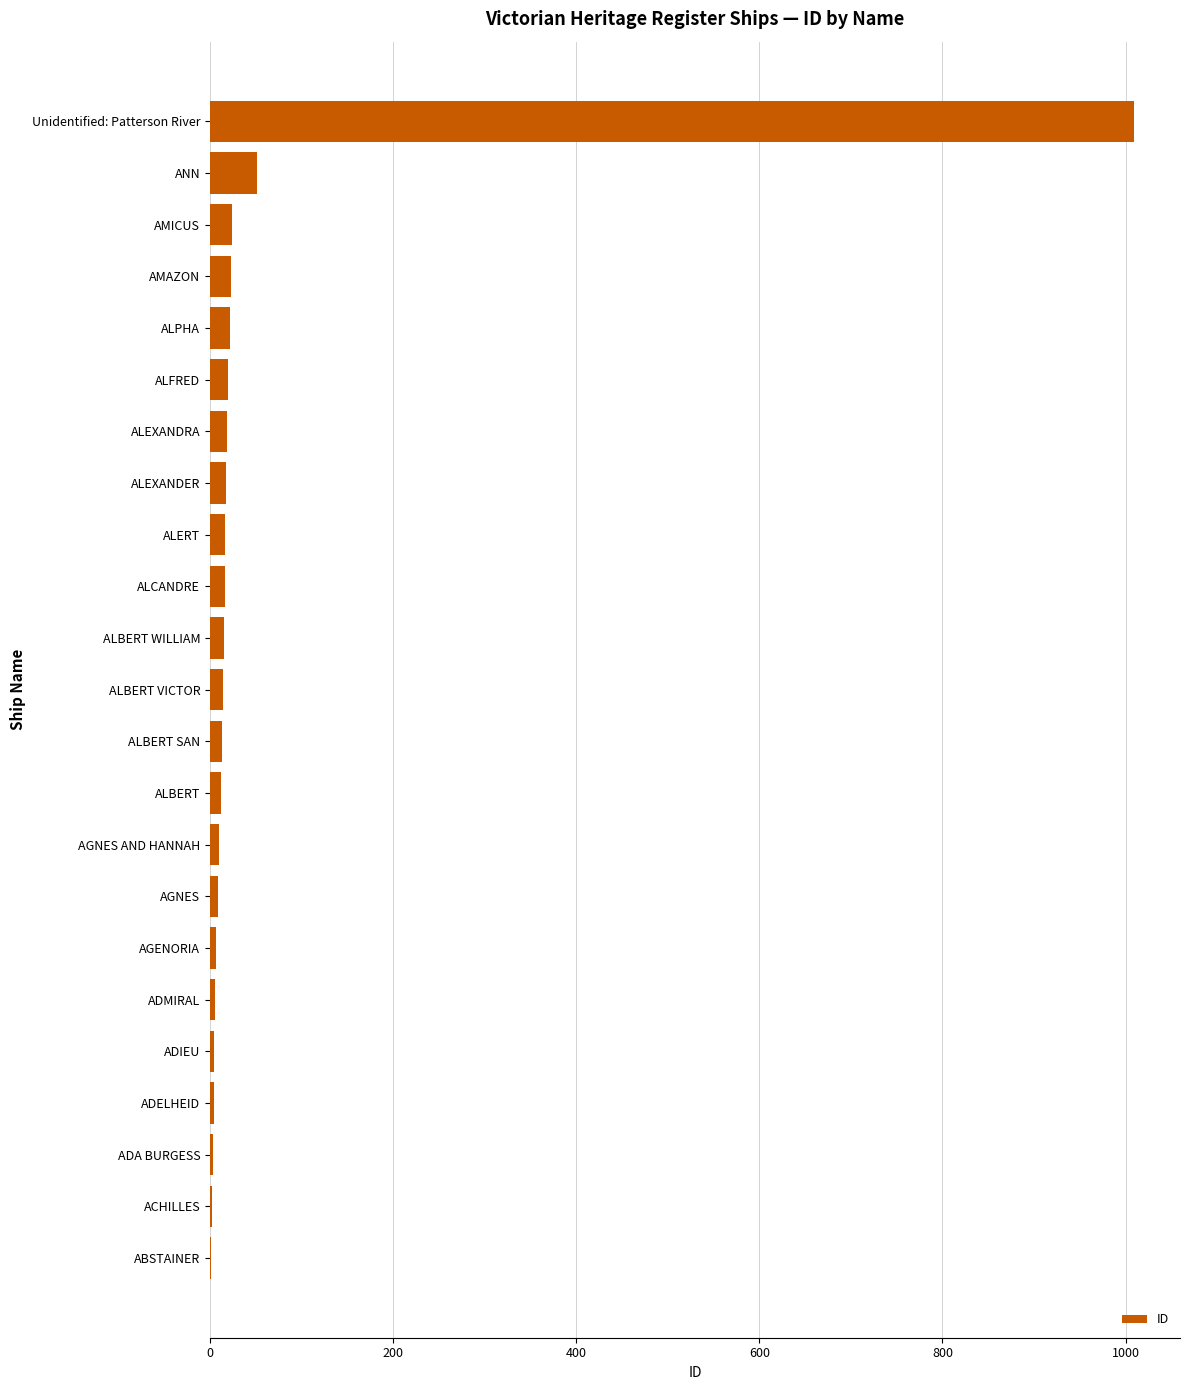

Count the number of values greater than 13.

12